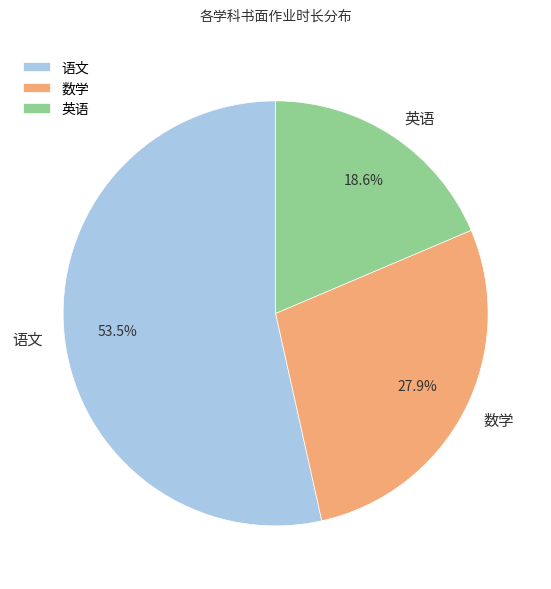

Is 数学 the majority of the pie?

No